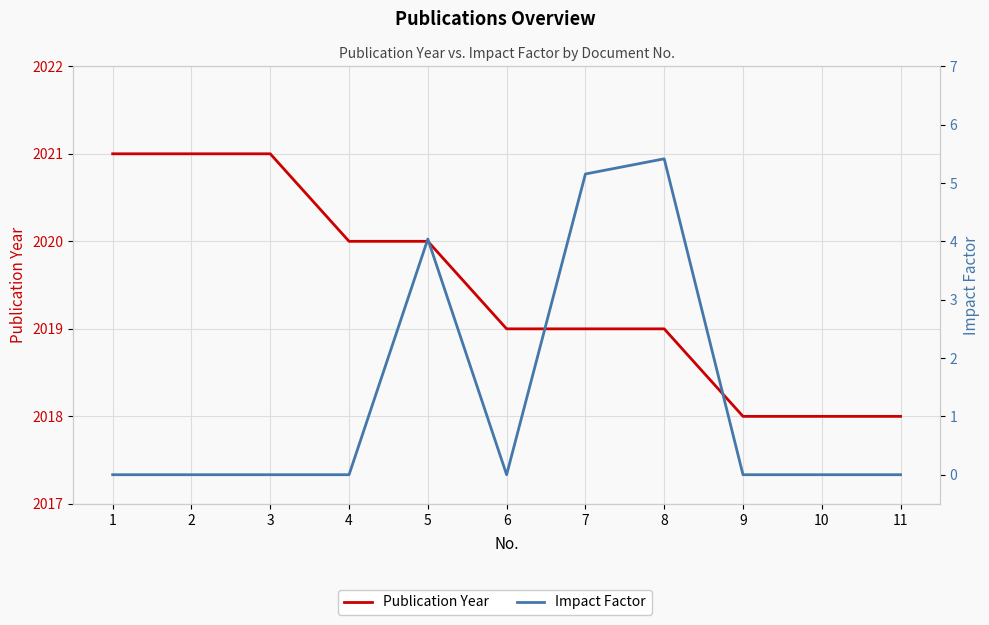

How many data points in Impact Factor are above 0?

3